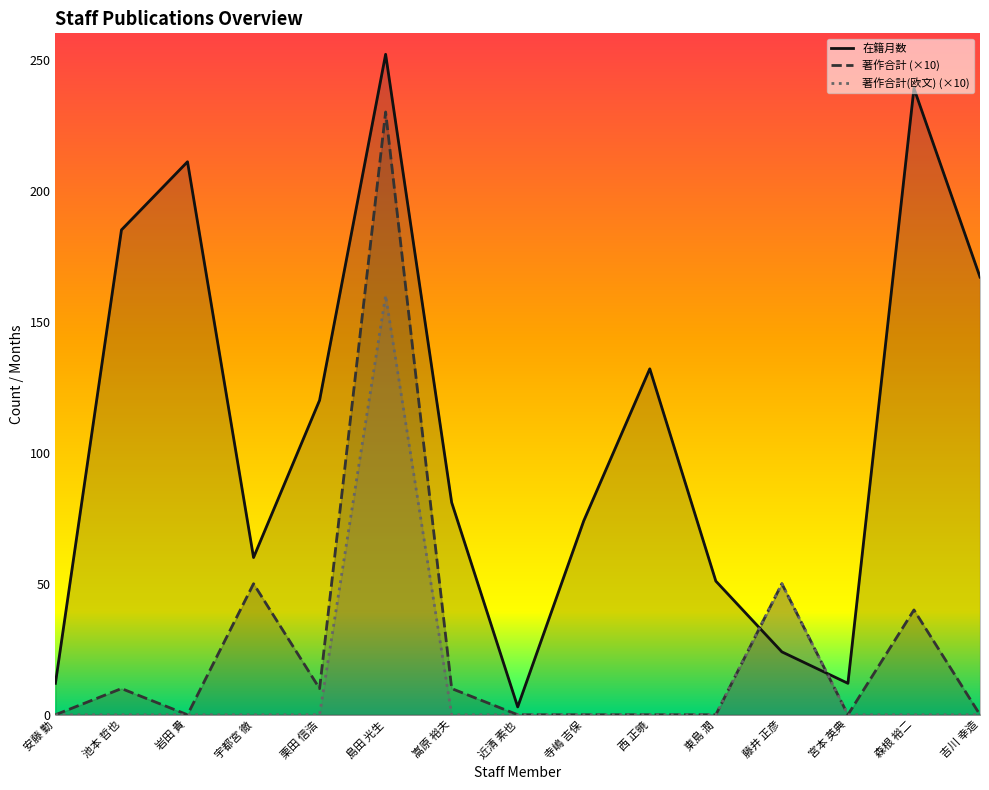

What is the label of the 13th point from the right?

岩田 貴